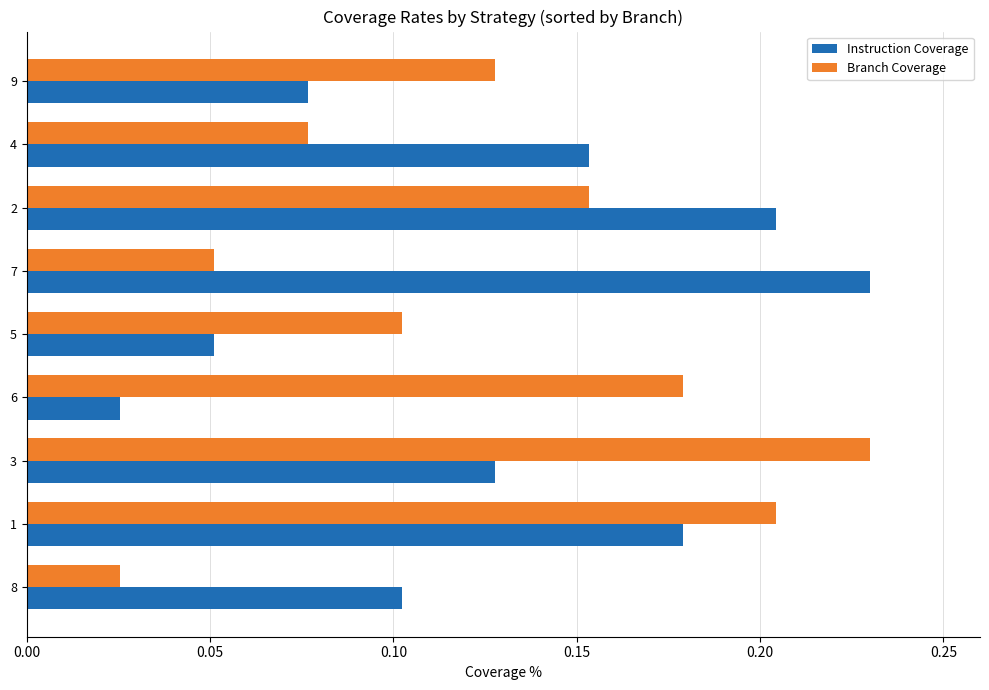

The value of Branch Coverage at 4 is 0.1. True or false?

True